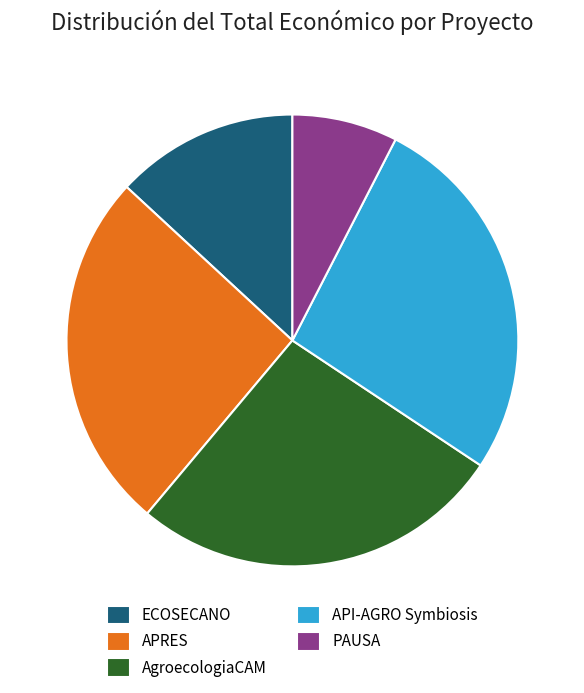

How many segments does this pie chart have?

5